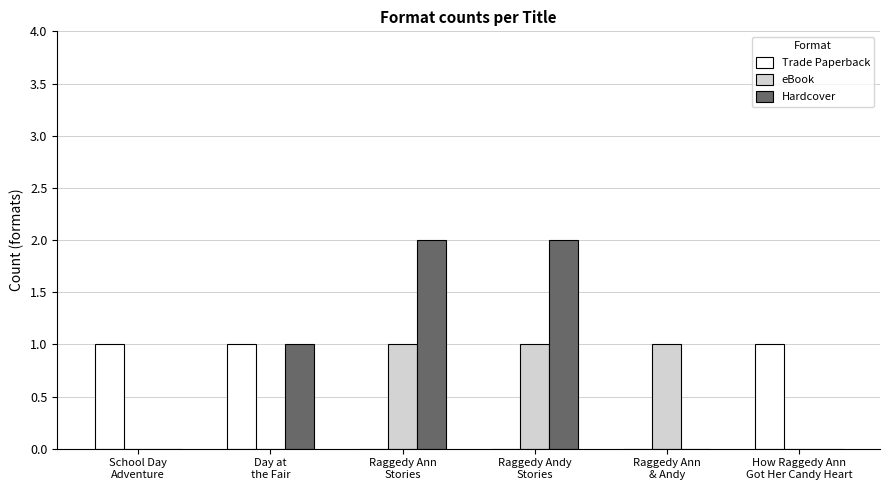

Reading left to right, transcribe all the data shown in this chart.

Trade Paperback: 1	1	0	0	0	1
eBook: 0	0	1	1	1	0
Hardcover: 0	1	2	2	0	0